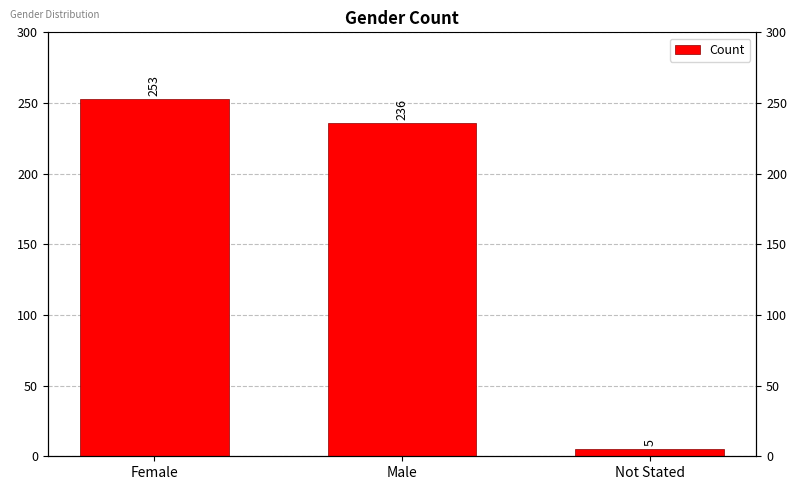

How many categories are shown in the chart?

3